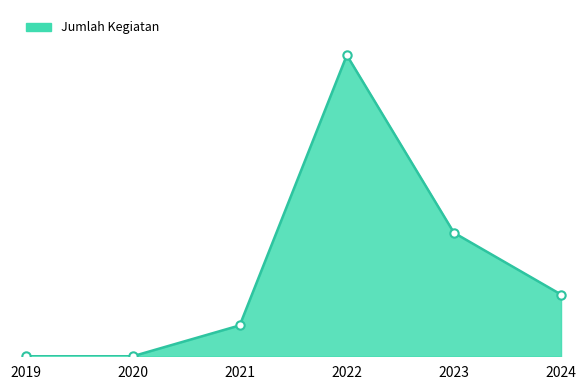

What is the sum of all values?

67